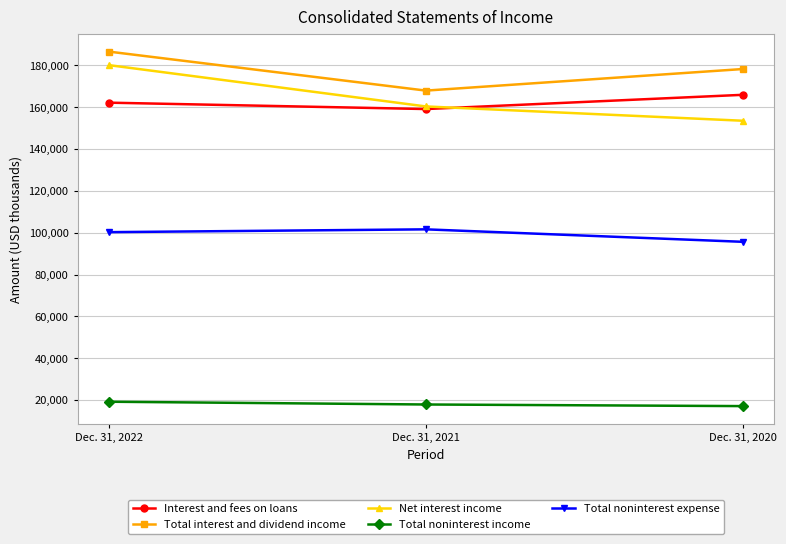

What are all the series names shown in the legend?

Interest and fees on loans, Total interest and dividend income, Net interest income, Total noninterest income, Total noninterest expense